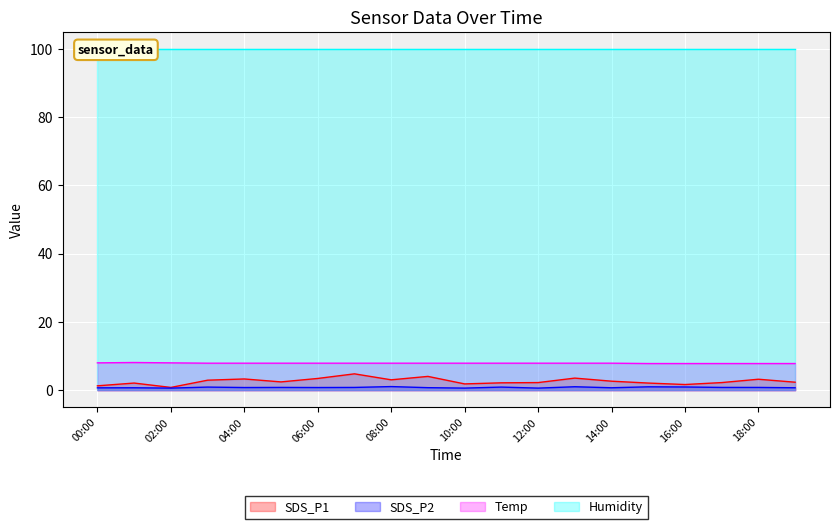

How many interior local peaks does the Temp series have?

1